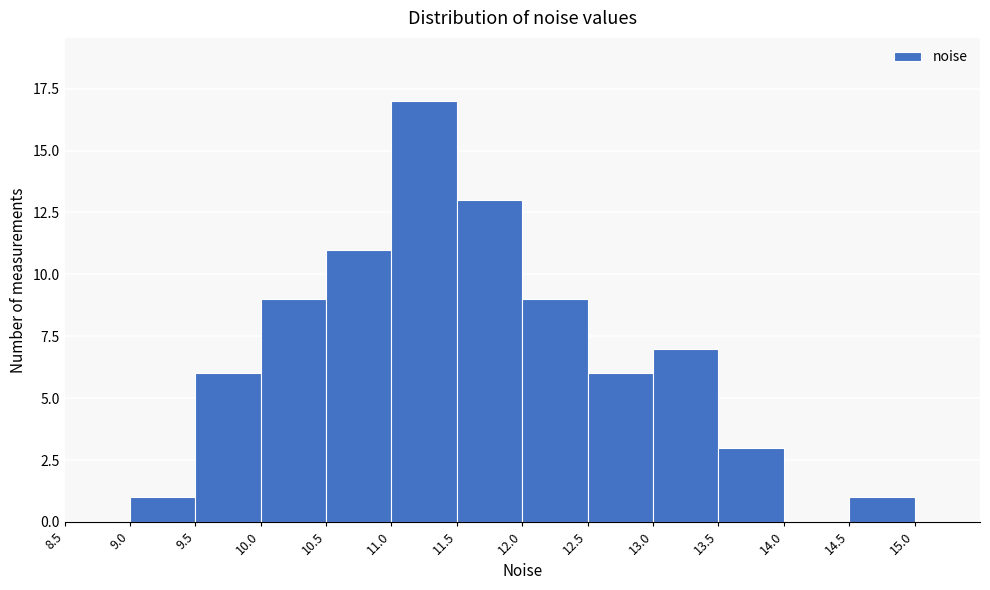

Which range on the x-axis has the tallest bar?

11.0 to 11.5